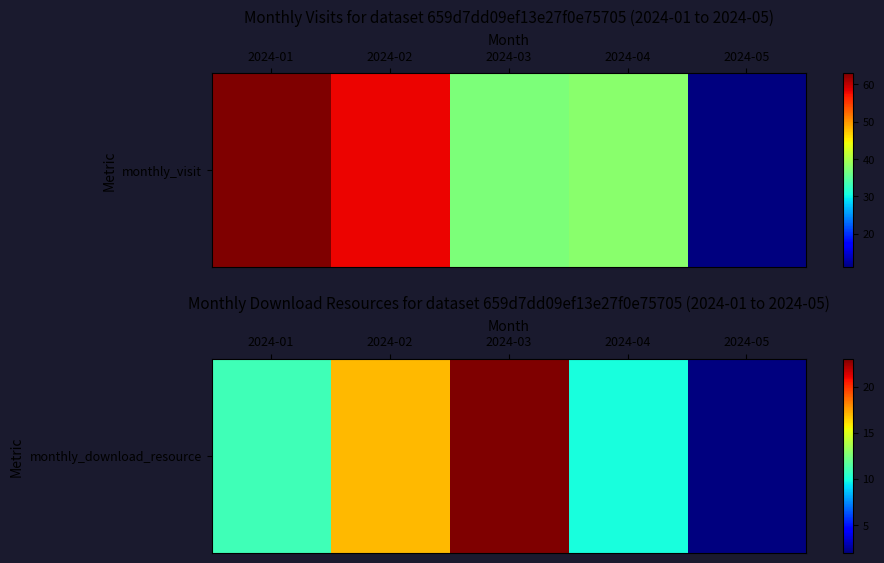

What is the sum of the values at 2024-02 and 2024-03?

40